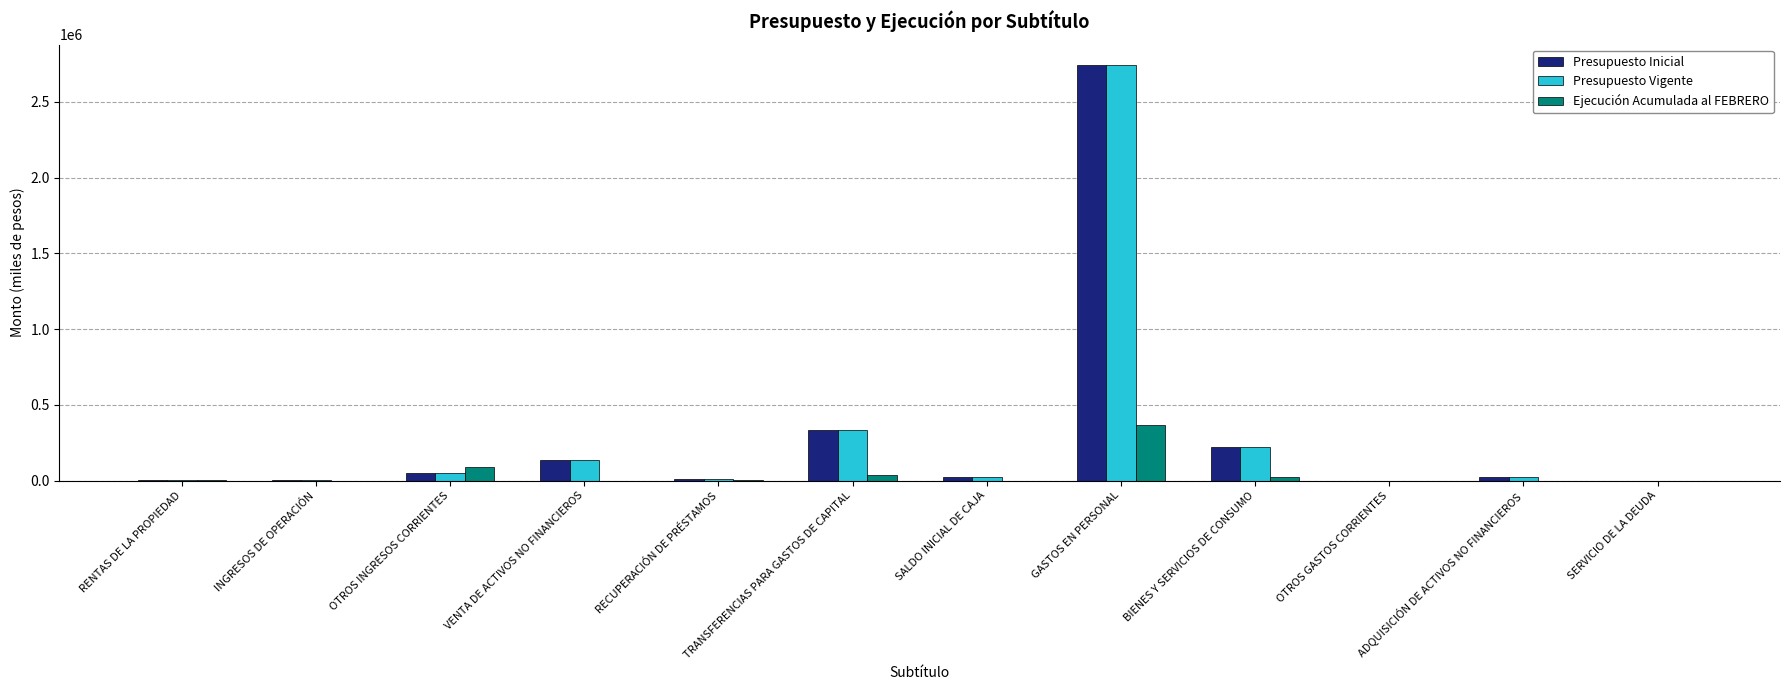

What is the sum of the Ejecución Acumulada al FEBRERO values at RECUPERACIÓN DE PRÉSTAMOS and INGRESOS DE OPERACIÓN?

1581